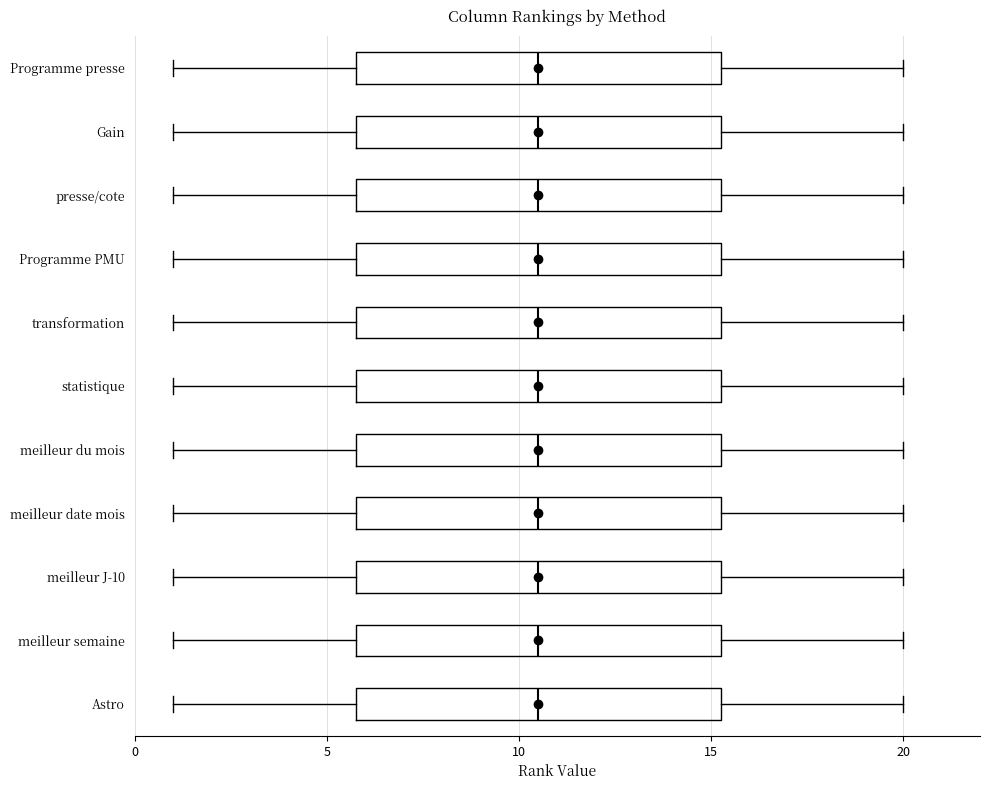

Where does the median line of the box for transformation sit on the x-axis? The values are not printed on the chart, so give them approximately, as read against the axis.

10.5